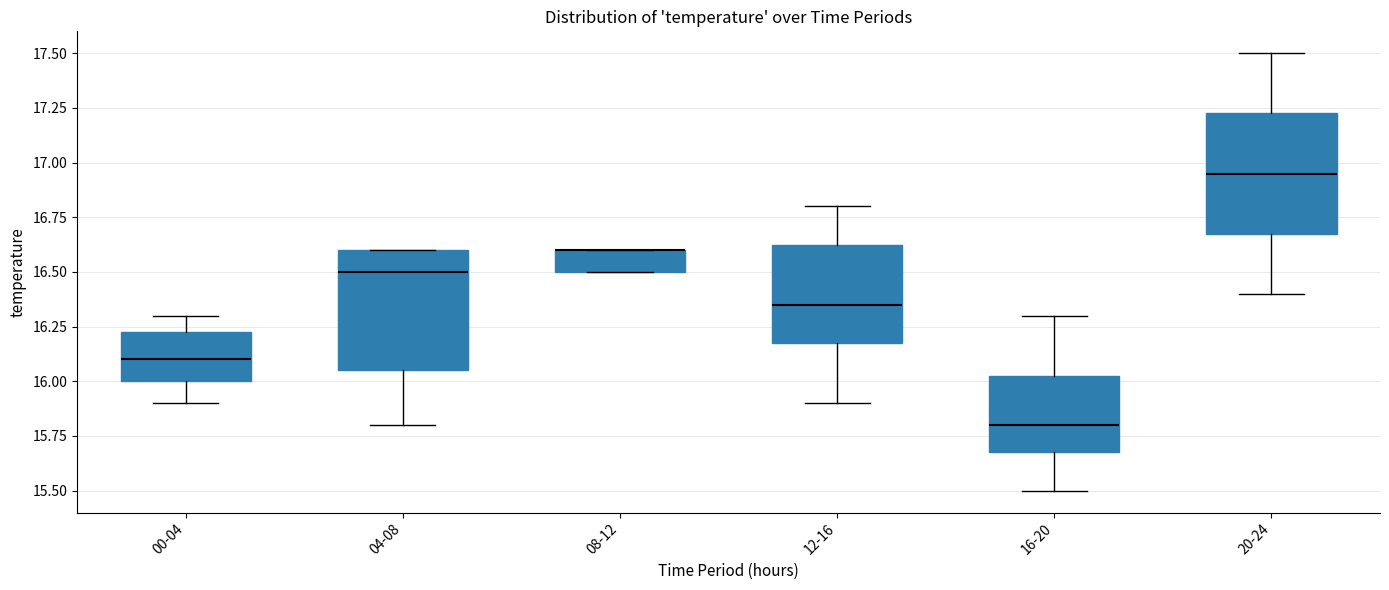

Reading left to right, read every box against the y-axis: the position of its median line, the range the box covers, and the ends of its whiskers. The values are not printed on the chart, so give them approximately, as read against the axis.

00-04: median 16.10, box 16.00 to 16.25, whiskers 15.90 to 16.30
04-08: median 16.50, box 16.05 to 16.60, whiskers 15.80 to 16.60
08-12: median 16.60 (drawn on the box's upper edge), box 16.50 to 16.60, whiskers 16.50 to 16.60
12-16: median 16.35, box 16.20 to 16.65, whiskers 15.90 to 16.80
16-20: median 15.80, box 15.70 to 16.05, whiskers 15.50 to 16.30
20-24: median 16.95, box 16.70 to 17.25, whiskers 16.40 to 17.50